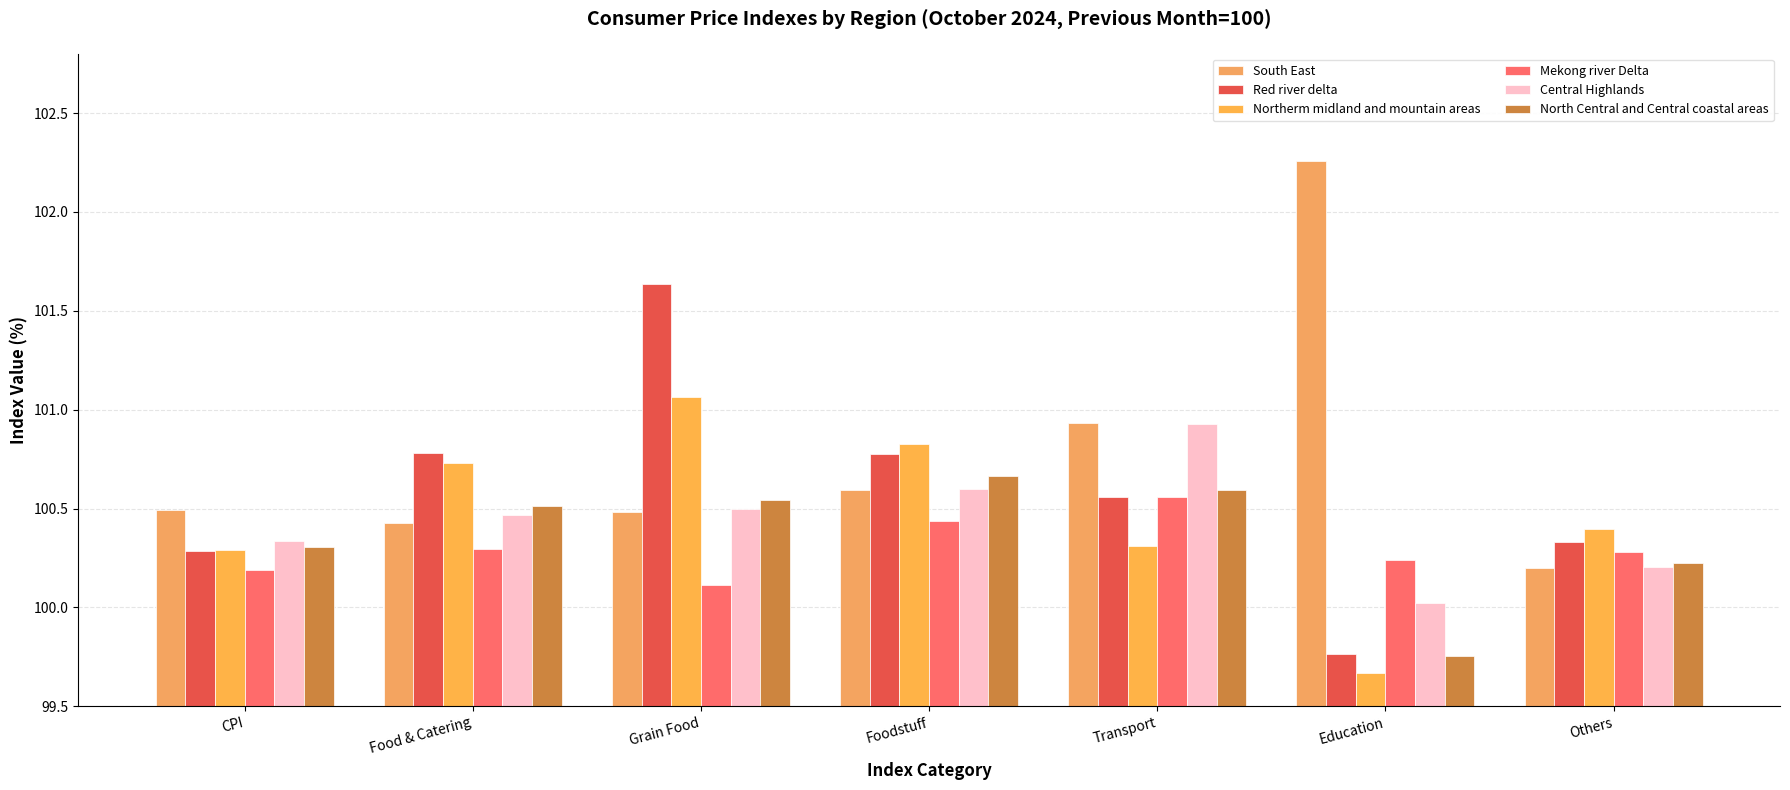

What is the maximum value for South East?

102.3